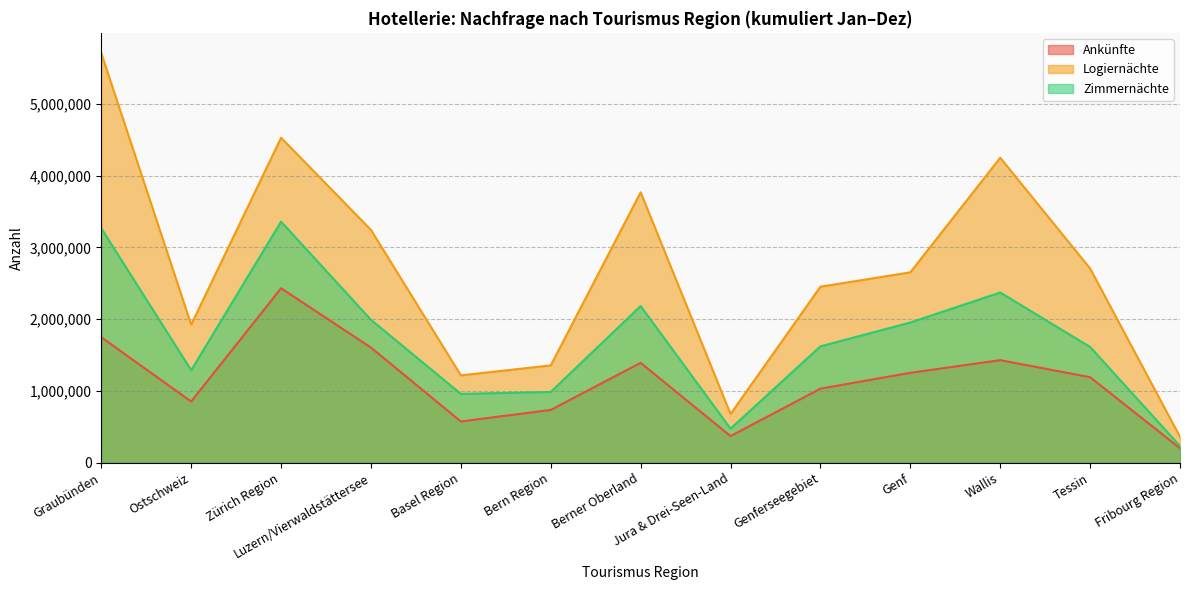

True or false: Ankünfte and Zimmernächte intersect in this chart.

False